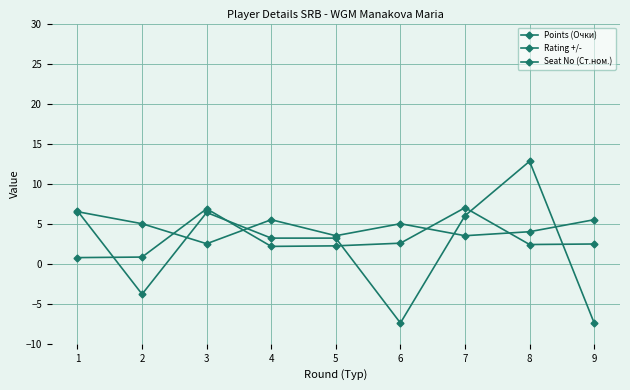

At which category is the sum across all series the highest?

8